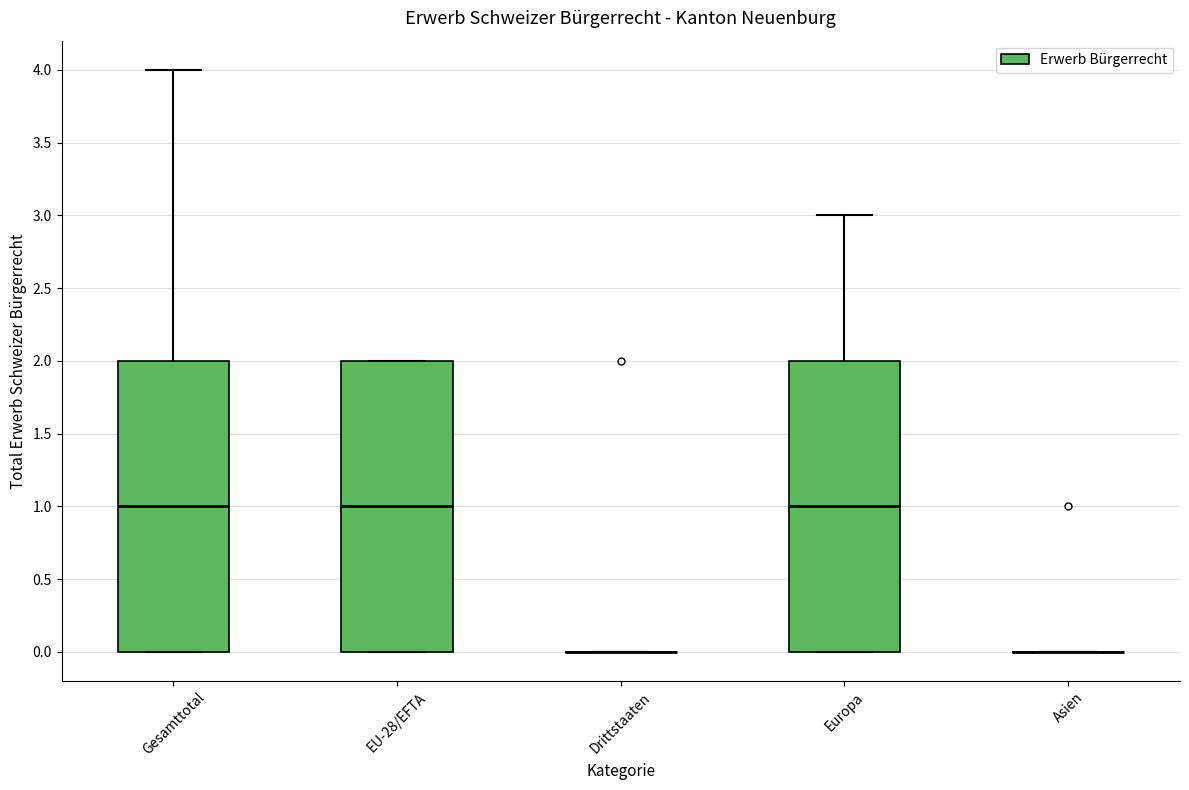

Where is the lower edge of the box for EU-28/EFTA on the y-axis? The values are not printed on the chart, so give them approximately, as read against the axis.

0